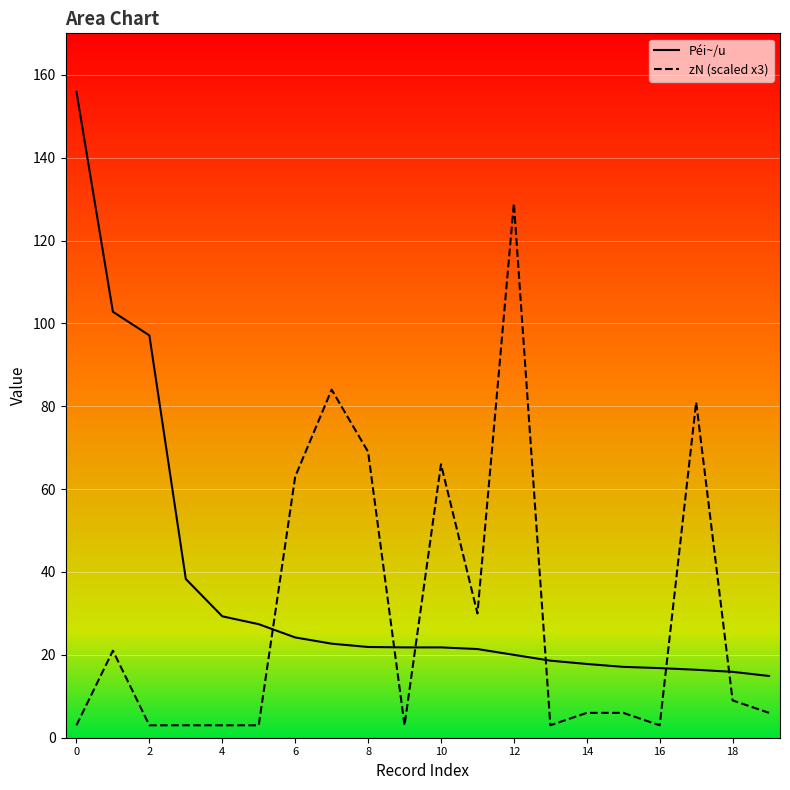

What is the maximum value shown in the chart?

155.9